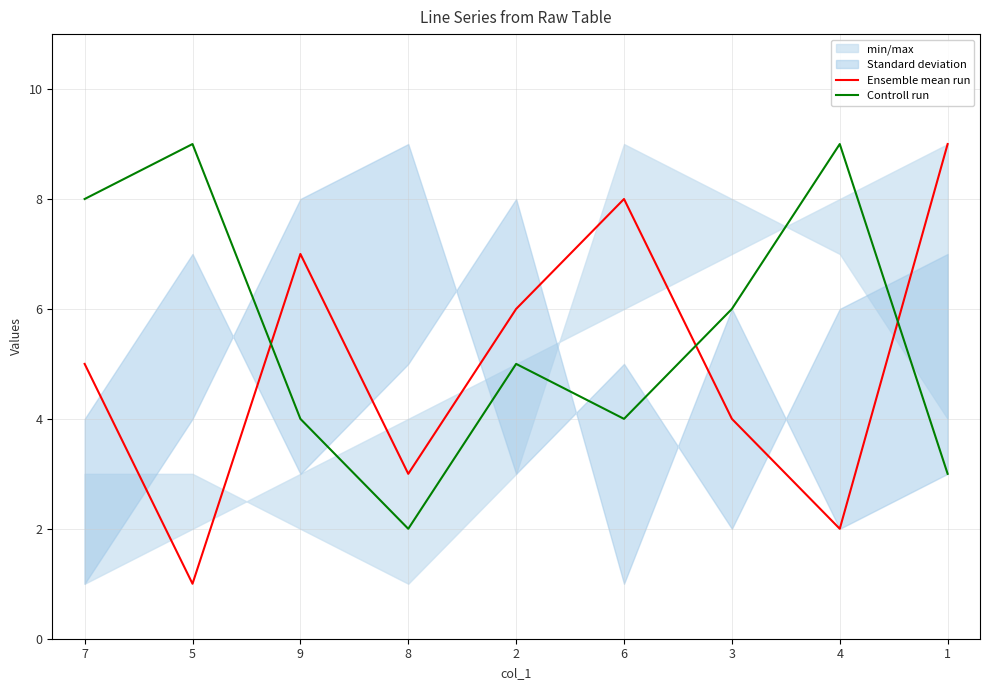

How many intersections are there between Ensemble mean run and Controll run?

3